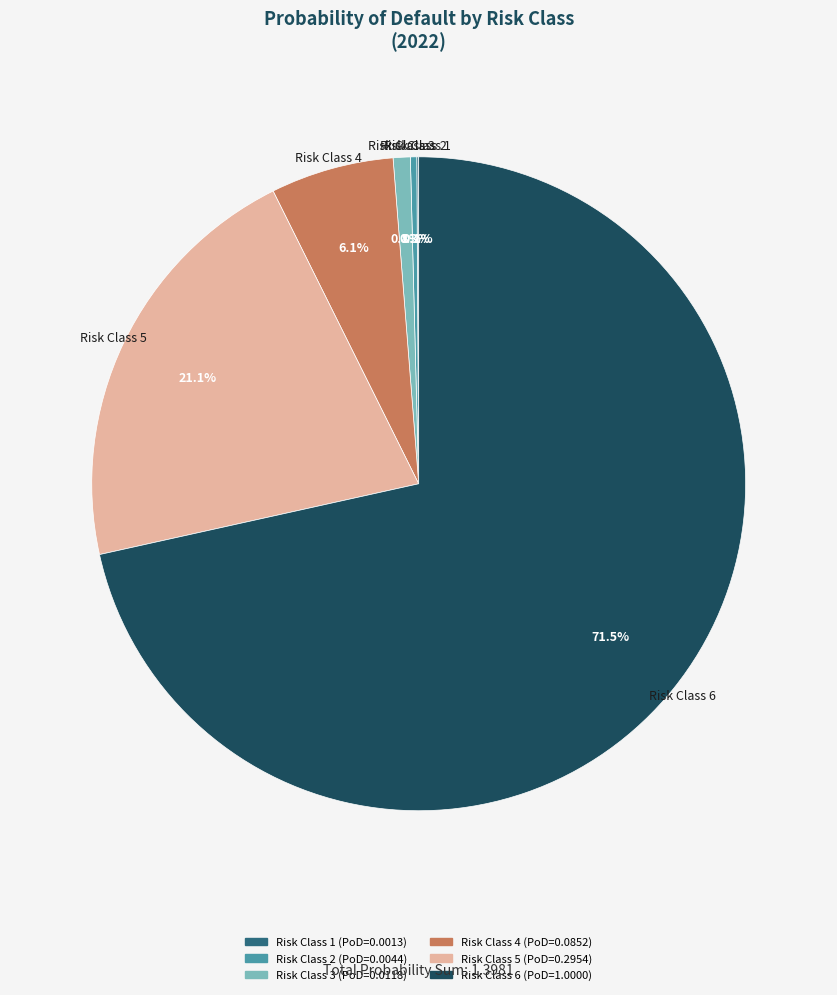

Which slice is the largest?

Risk Class 6